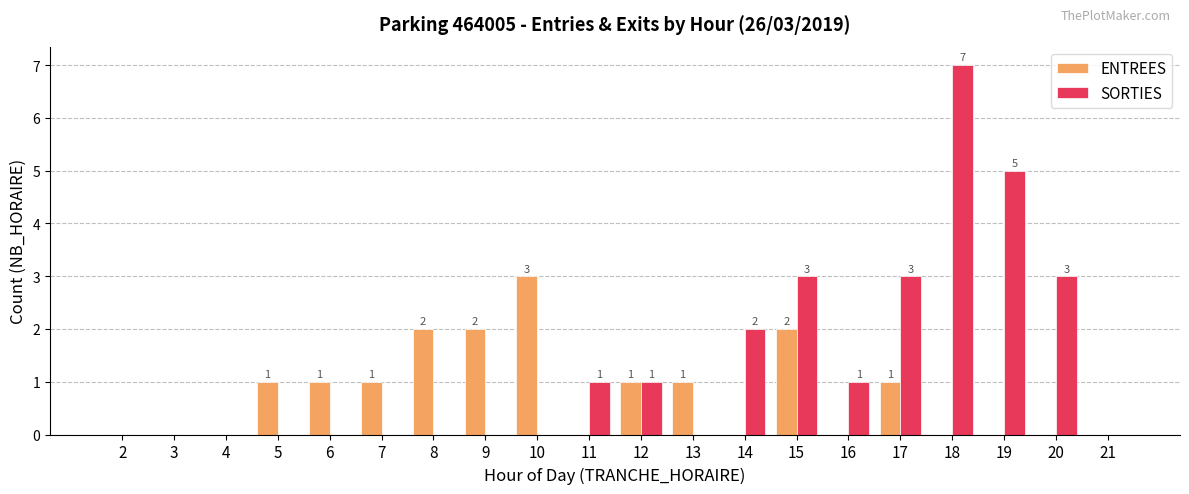

Is it true that ENTREES equals 1 at 21?

False